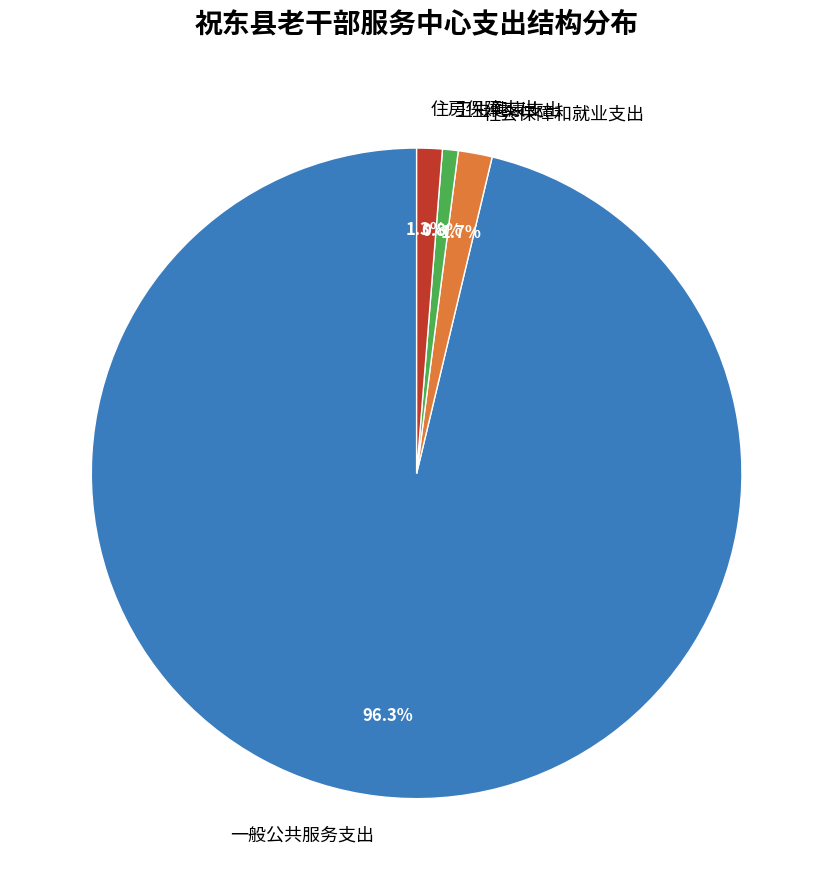

To the nearest percent, what portion does 卫生健康支出 represent?

1%